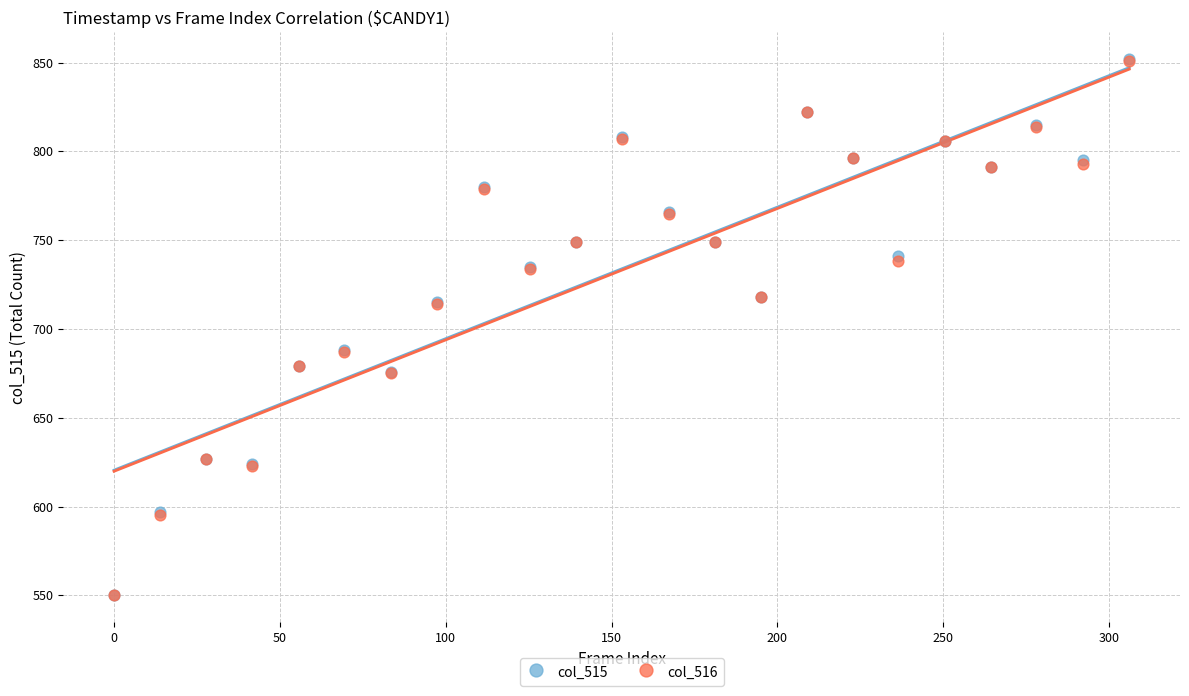

What are all the series names shown in the legend?

col_515, col_516